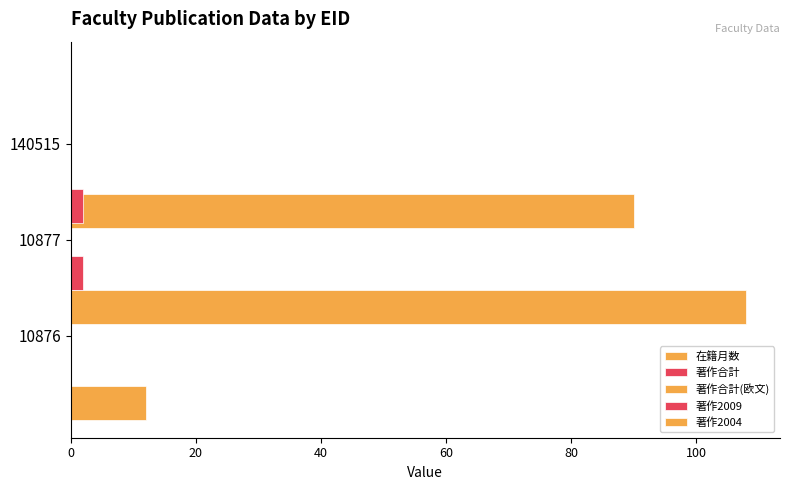

What is the maximum value shown in the chart?

108.0